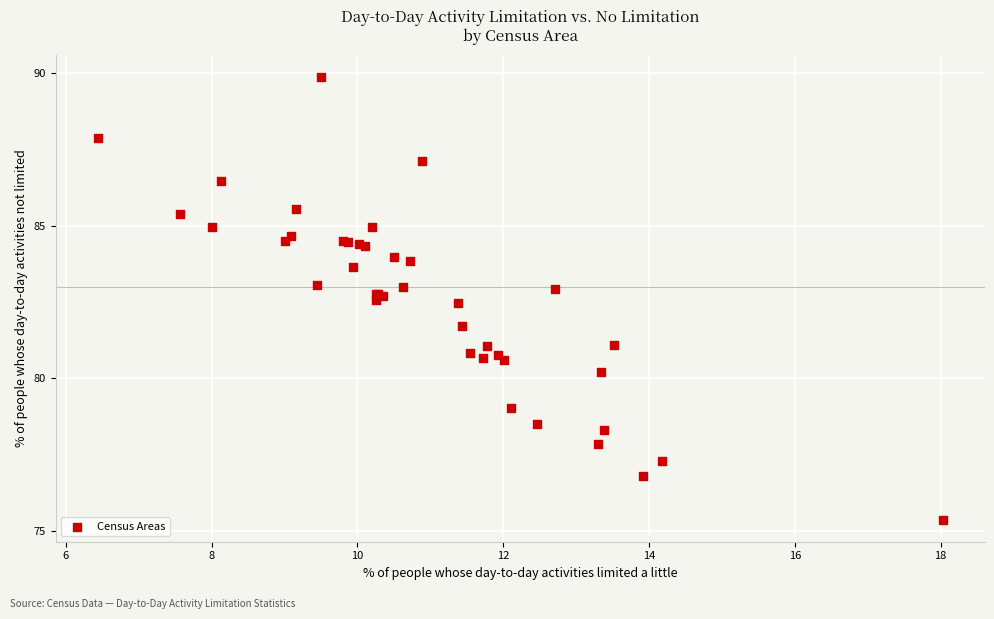

What Y value in the scatter plot is closest to 82?

81.7